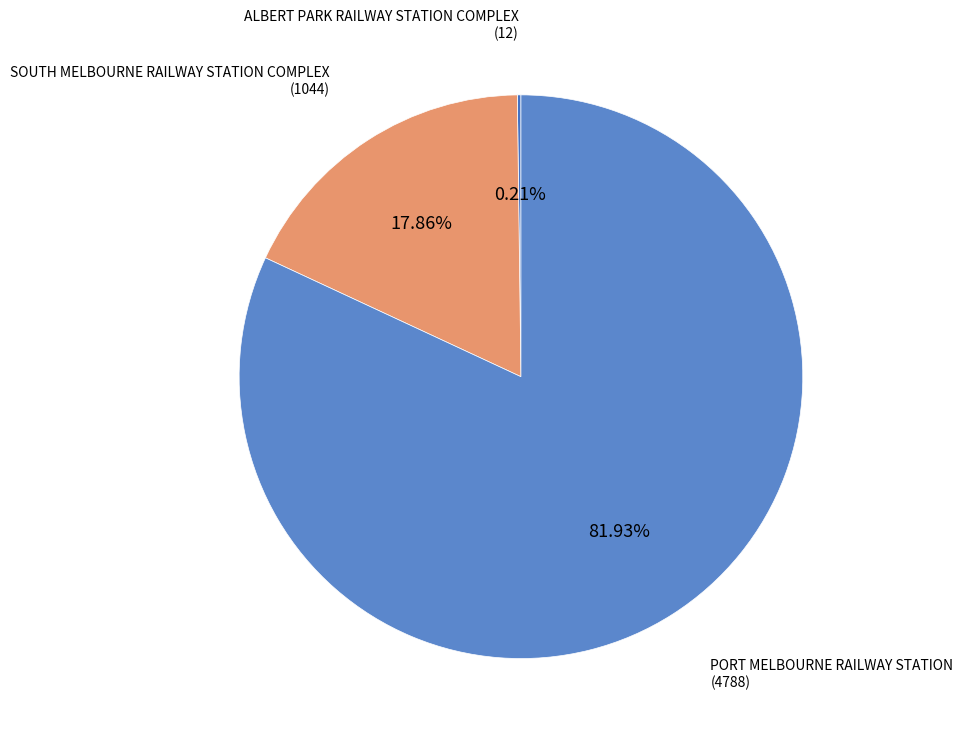

Which category has the biggest portion of the pie?

PORT MELBOURNE RAILWAY STATION